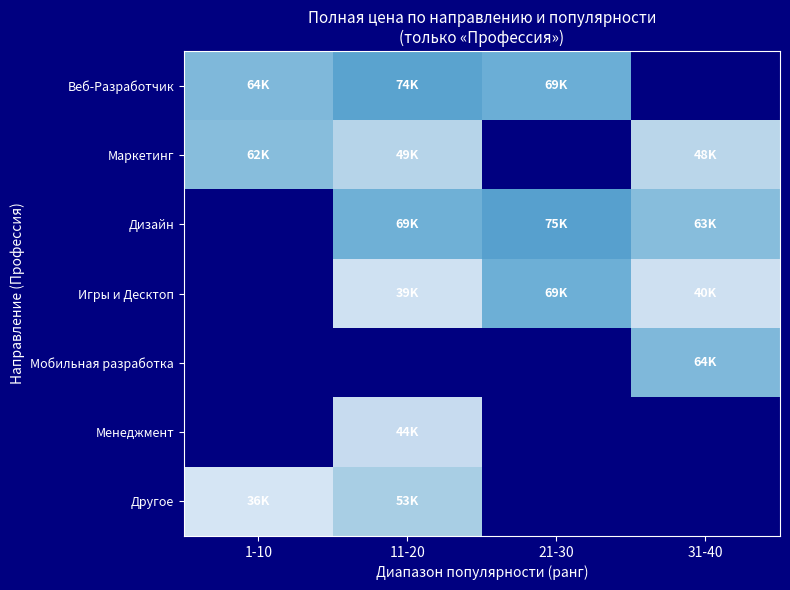

How many series are shown in this chart?

7